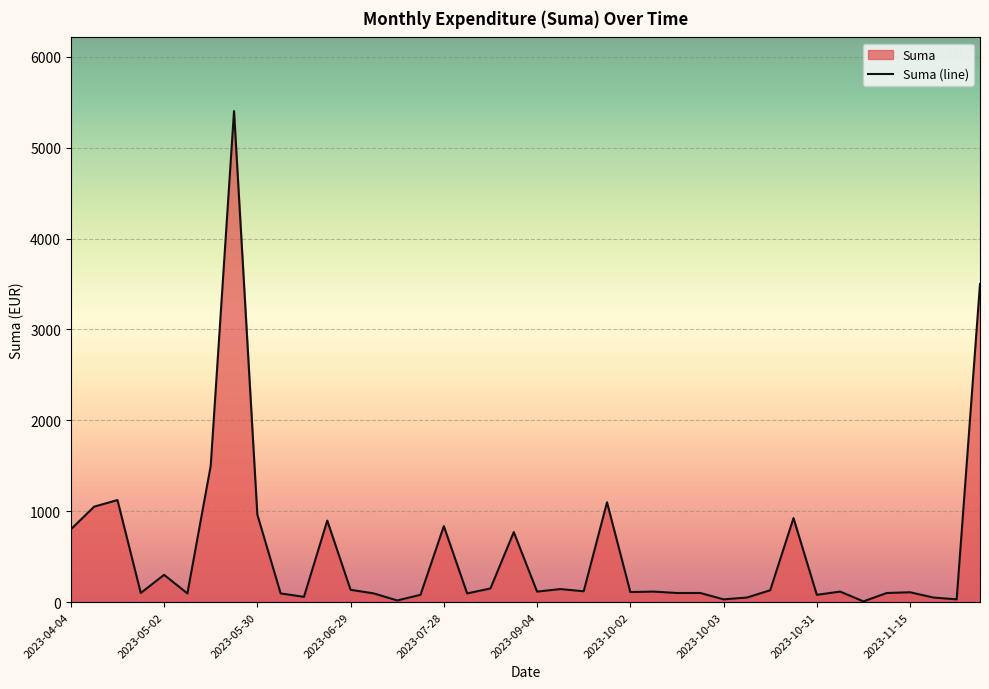

What is the maximum value shown in the chart?

5402.9